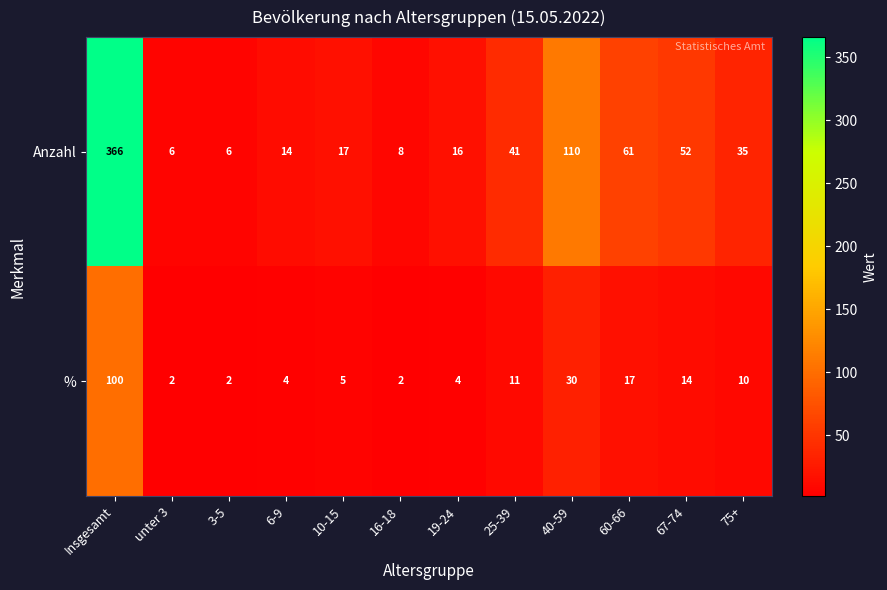

The value of % at 10-15 is 5. True or false?

True